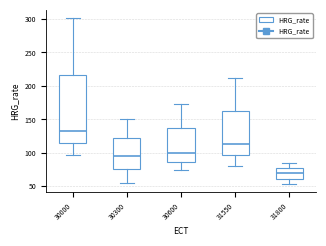

Where does the upper whisker of the box at x = 30600 end on the y-axis? The values are not printed on the chart, so give them approximately, as read against the axis.

175